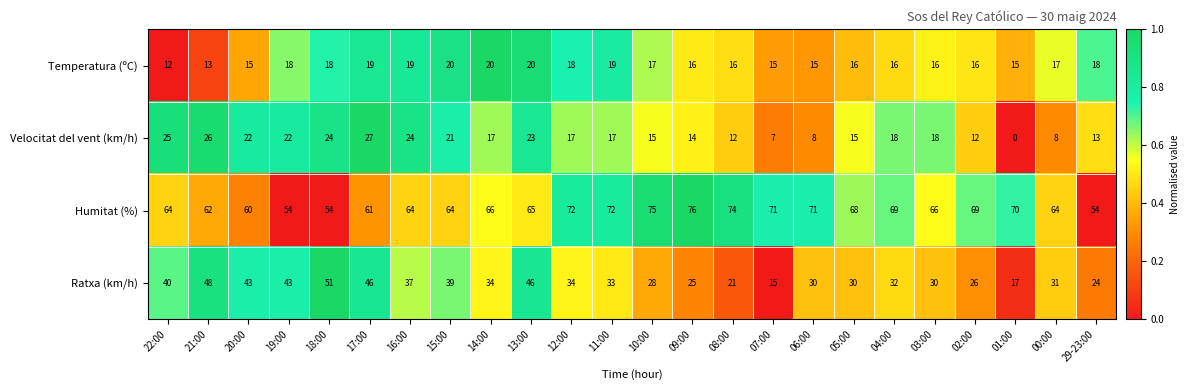

What is the sum of the Ratxa (km/h) values at 18:00 and 19:00?

94